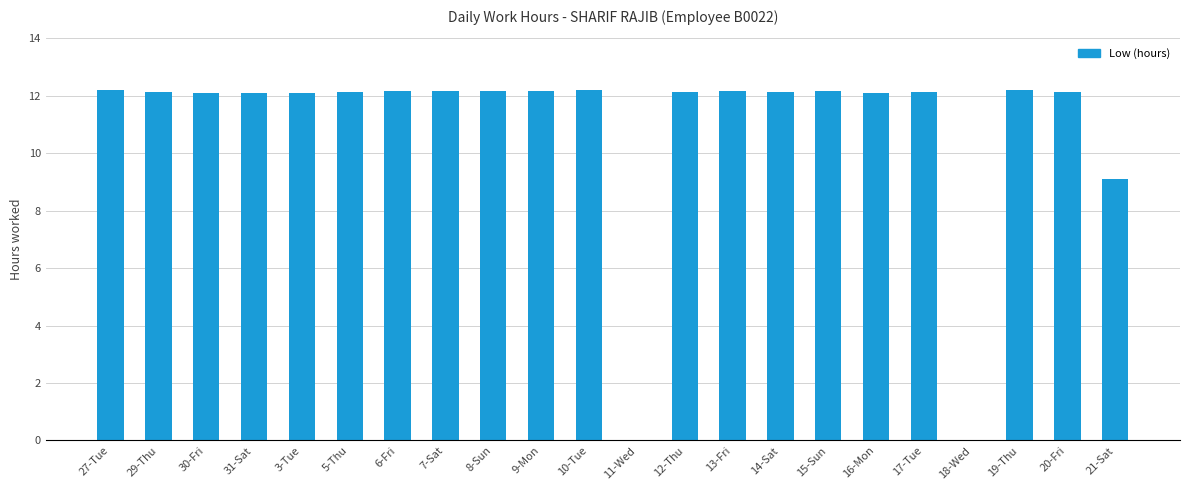

What is the sum of all values?

239.9